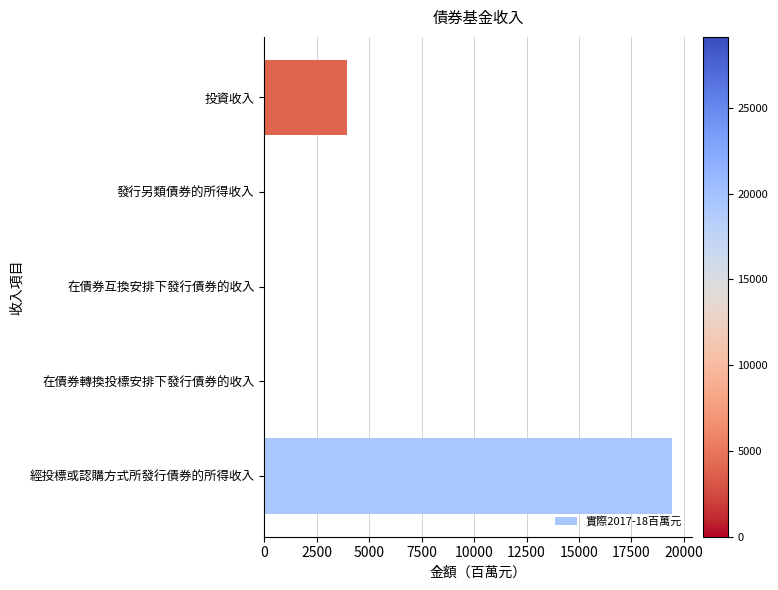

Where is the data nearest to the value 9714?

投資收入